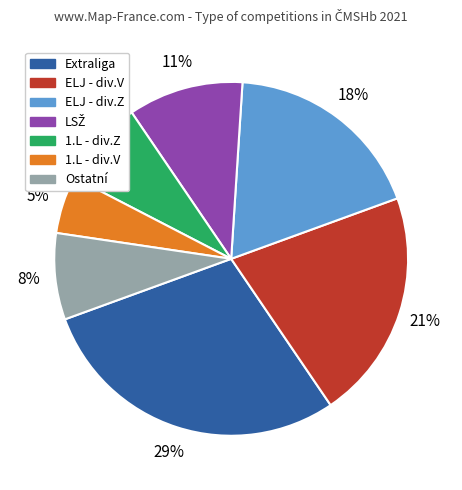

Combined, do 1.L - div.Z and ELJ - div.Z account for over 50%?

No